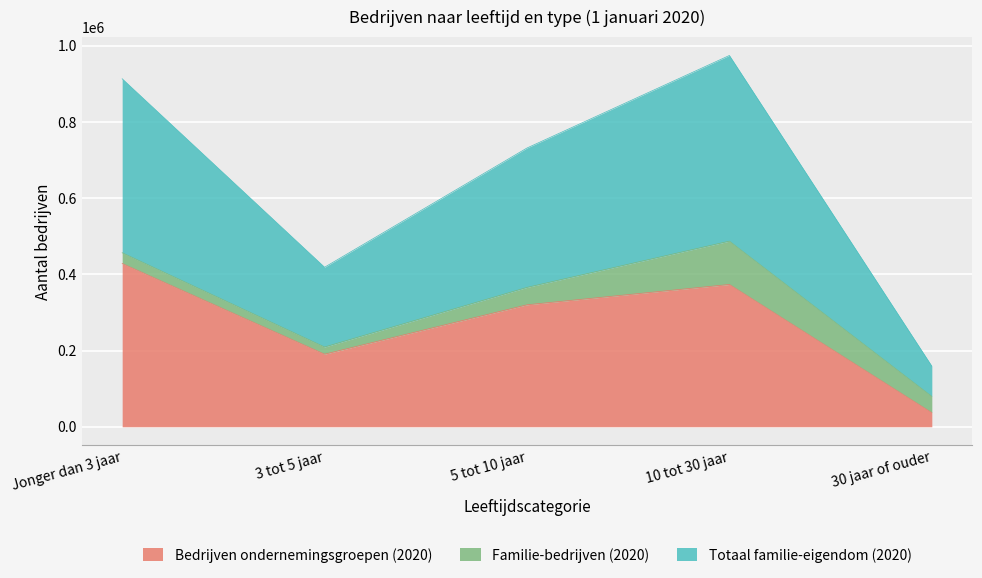

Is it true that Bedrijven ondernemingsgroepen (2020) equals 36905 at 30 jaar of ouder?

True